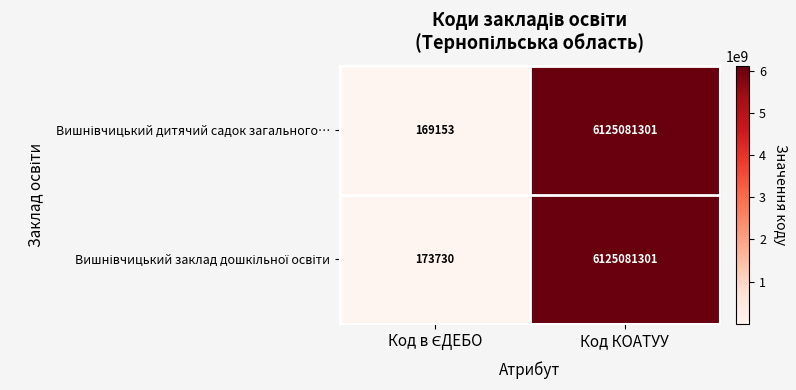

What is the total value across all series at Код КОАТУУ?

12250162602